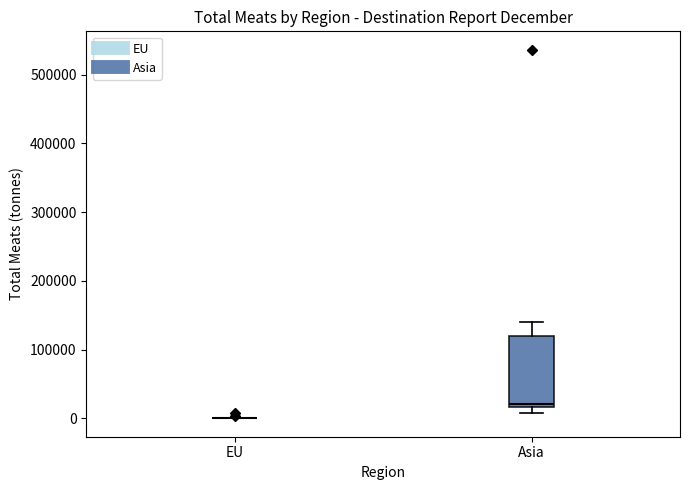

Reading left to right, read every box against the y-axis: the position of its median line, the range the box covers, and the ends of its whiskers. The values are not printed on the chart, so give them approximately, as read against the axis.

EU: box collapsed to a line at 0, whiskers 0 to 0
Asia: median 20000 (just above the box's lower edge), box 20000 to 120000, whiskers 10000 to 140000